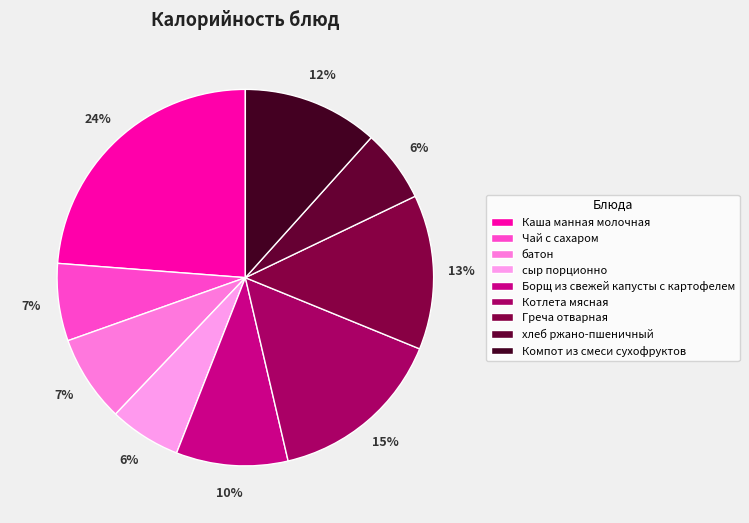

What percentage is the Борщ из свежей капусты с картофелем slice, to the nearest percent?

10%